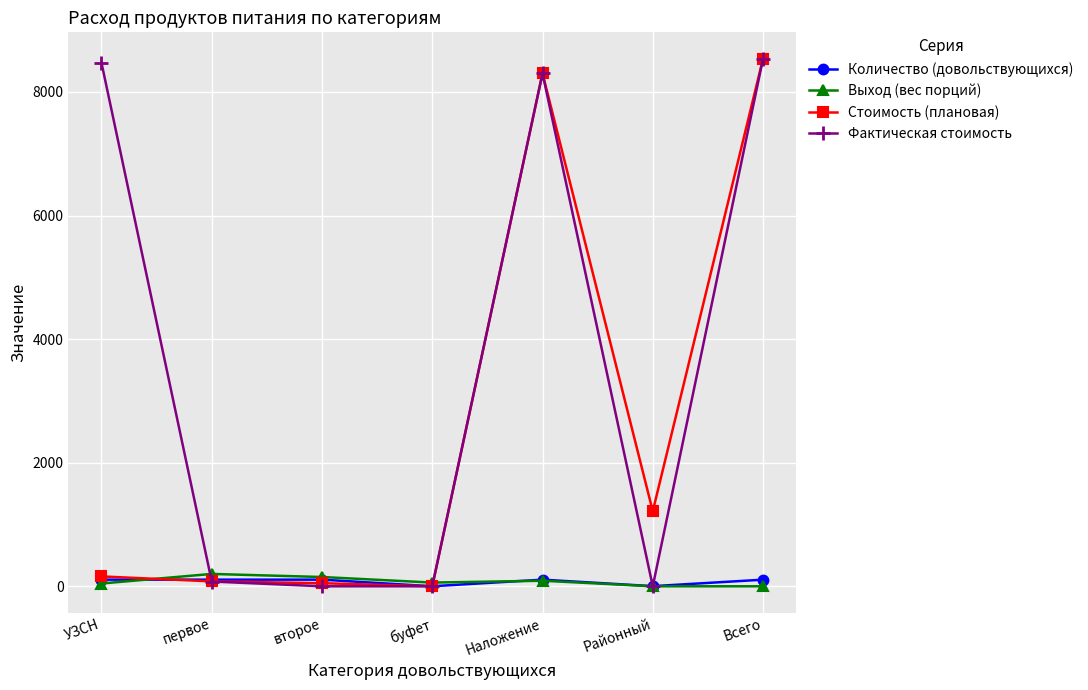

True or false: Стоимость (плановая) has more than 2 points higher than both neighbors.

False